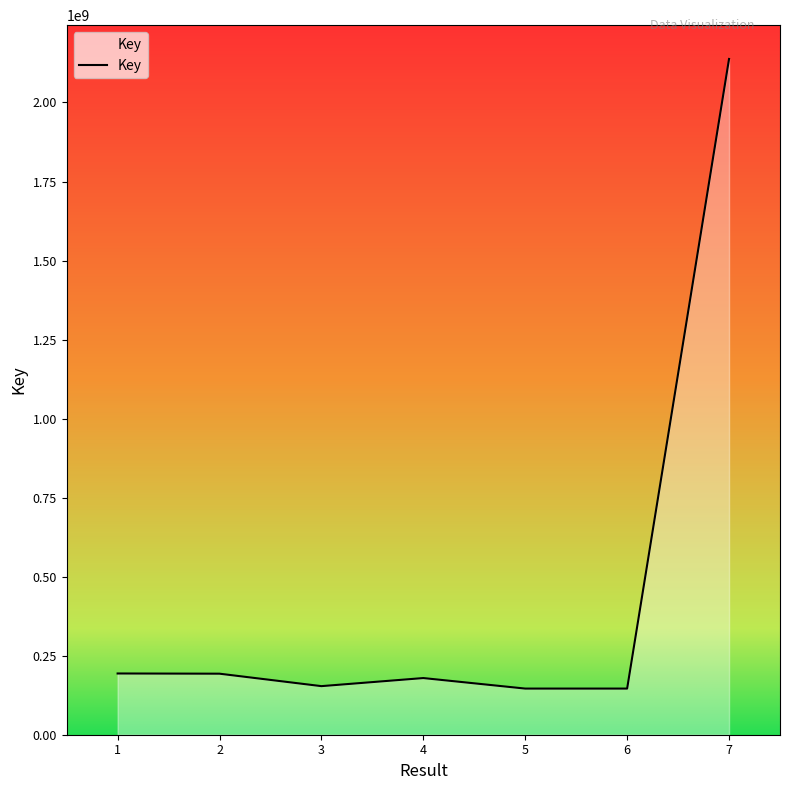

True or false: the data has more than 2 interior local peaks.

False